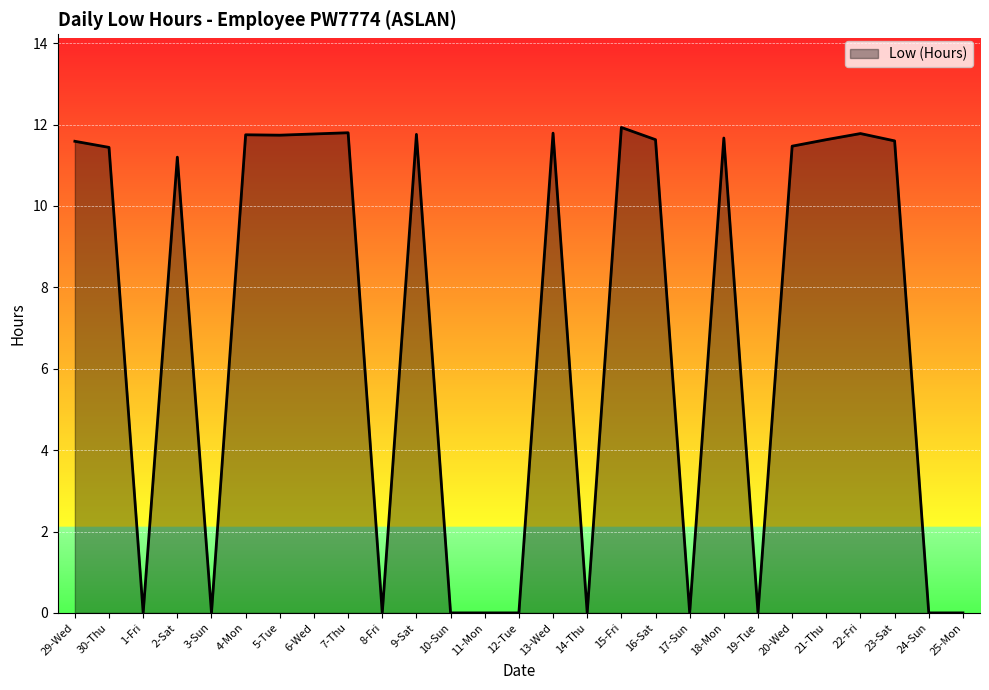

Count the number of values greater than 11.

16